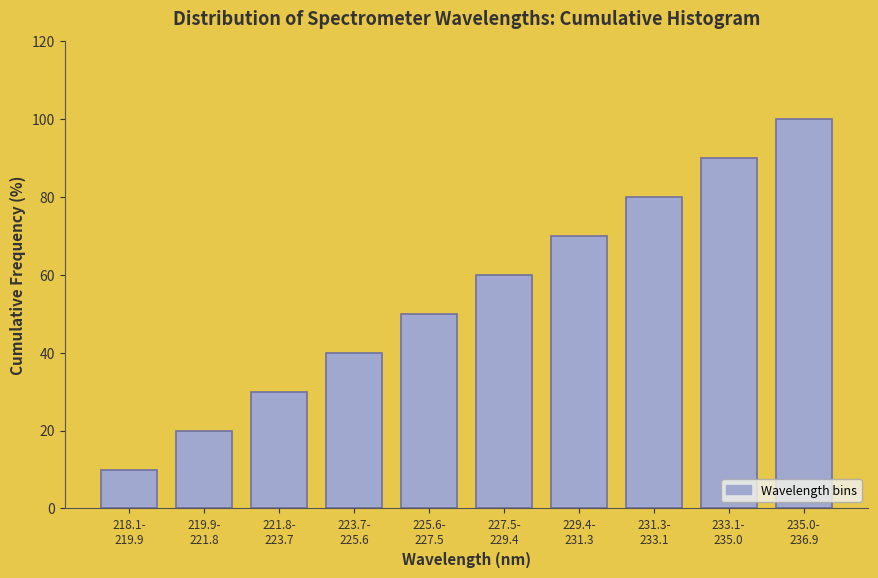

Reading left to right, extract all data points from this chart.

10	20	30	40	50	60	70	80	90	100